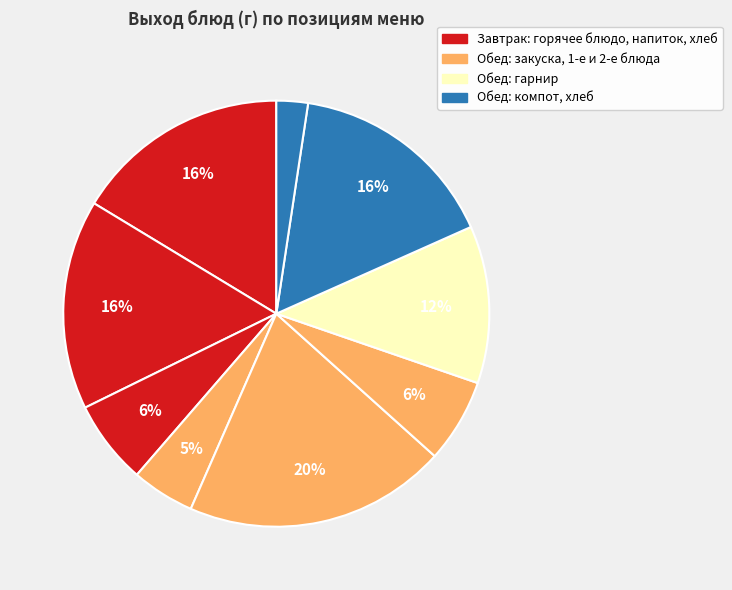

How many slices are in this pie chart?

9